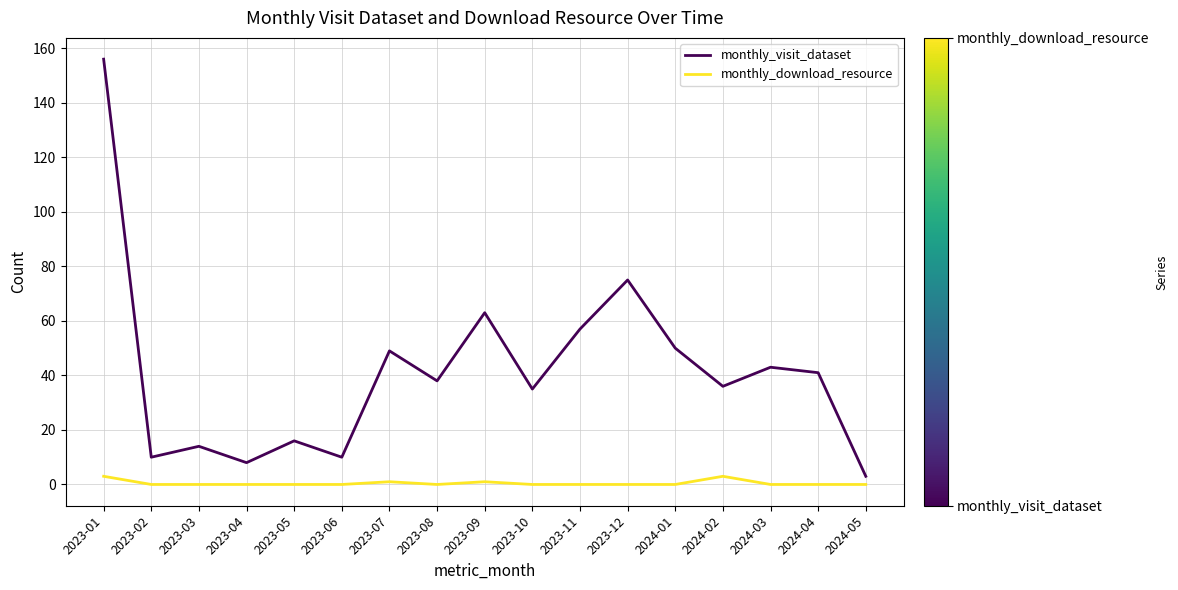

Reading right to left, list all the values displayed in this chart.

monthly_visit_dataset: 2024-05=3	2024-04=41	2024-03=43	2024-02=36	2024-01=50	2023-12=75	2023-11=57	2023-10=35	2023-09=63	2023-08=38	2023-07=49	2023-06=10	2023-05=16	2023-04=8	2023-03=14	2023-02=10	2023-01=156
monthly_download_resource: 2024-05=0	2024-04=0	2024-03=0	2024-02=3	2024-01=0	2023-12=0	2023-11=0	2023-10=0	2023-09=1	2023-08=0	2023-07=1	2023-06=0	2023-05=0	2023-04=0	2023-03=0	2023-02=0	2023-01=3